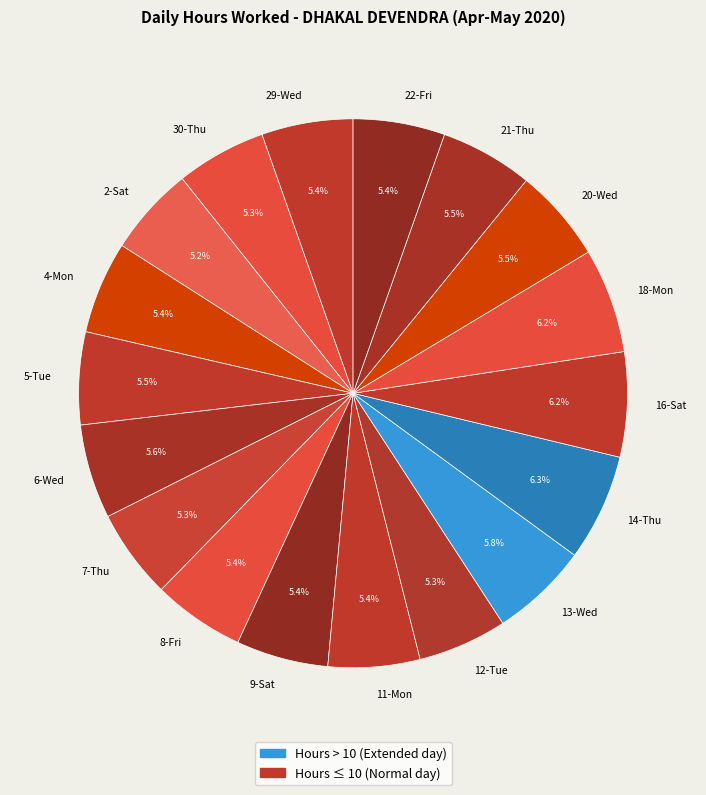

What percentage is the 29-Wed slice, to the nearest percent?

5%